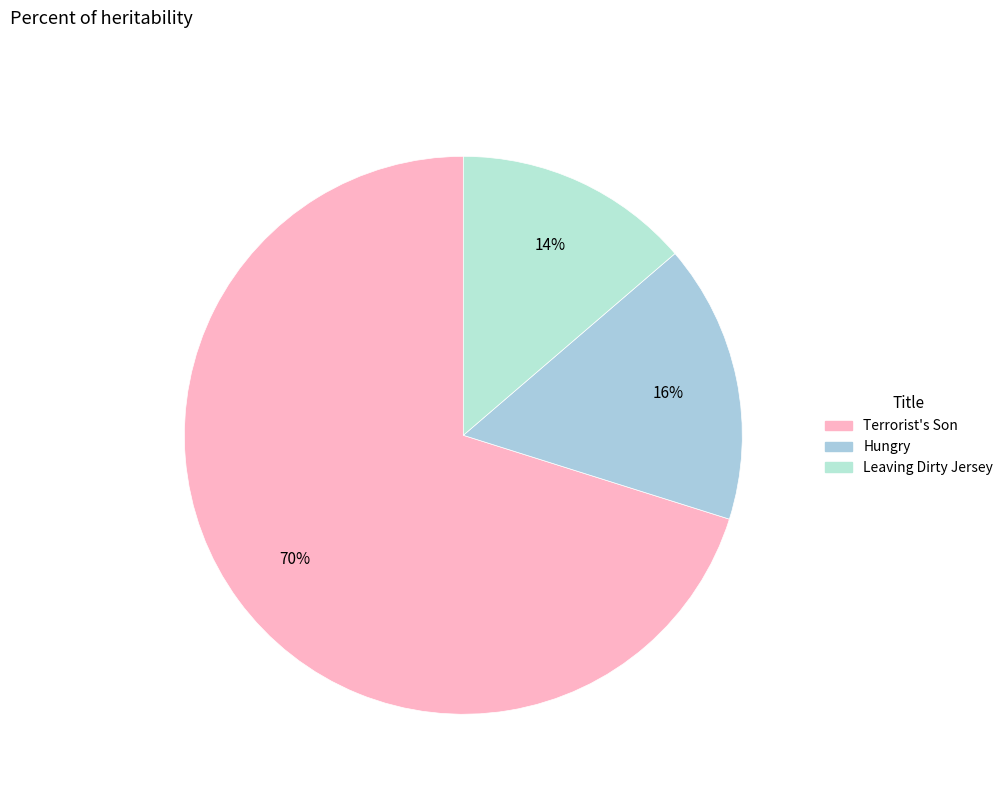

Is the sum of Leaving Dirty Jersey and Terrorist's Son greater than half?

Yes